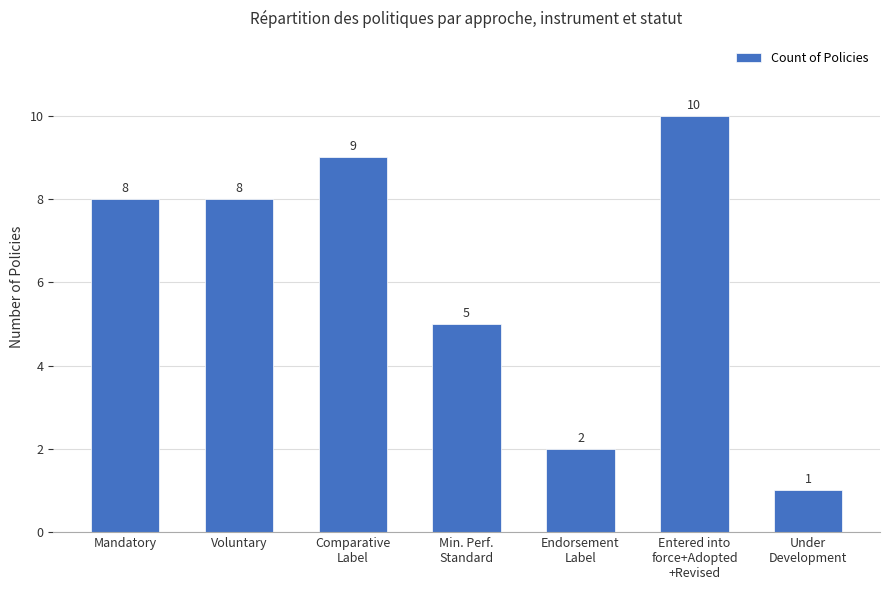

The chart shows a value of 8 at Mandatory. True or false?

True